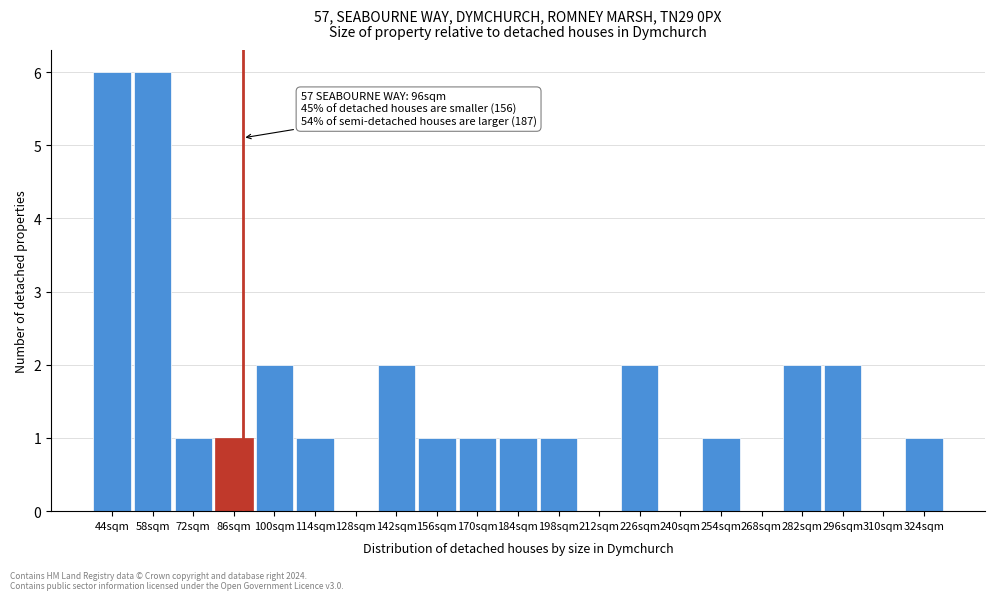

Reading left to right, list all the values displayed in this chart.

44sqm=6	58sqm=6	72sqm=1	86sqm=1	100sqm=2	114sqm=1	128sqm=0	142sqm=2	156sqm=1	170sqm=1	184sqm=1	198sqm=1	212sqm=0	226sqm=2	240sqm=0	254sqm=1	268sqm=0	282sqm=2	296sqm=2	310sqm=0	324sqm=1